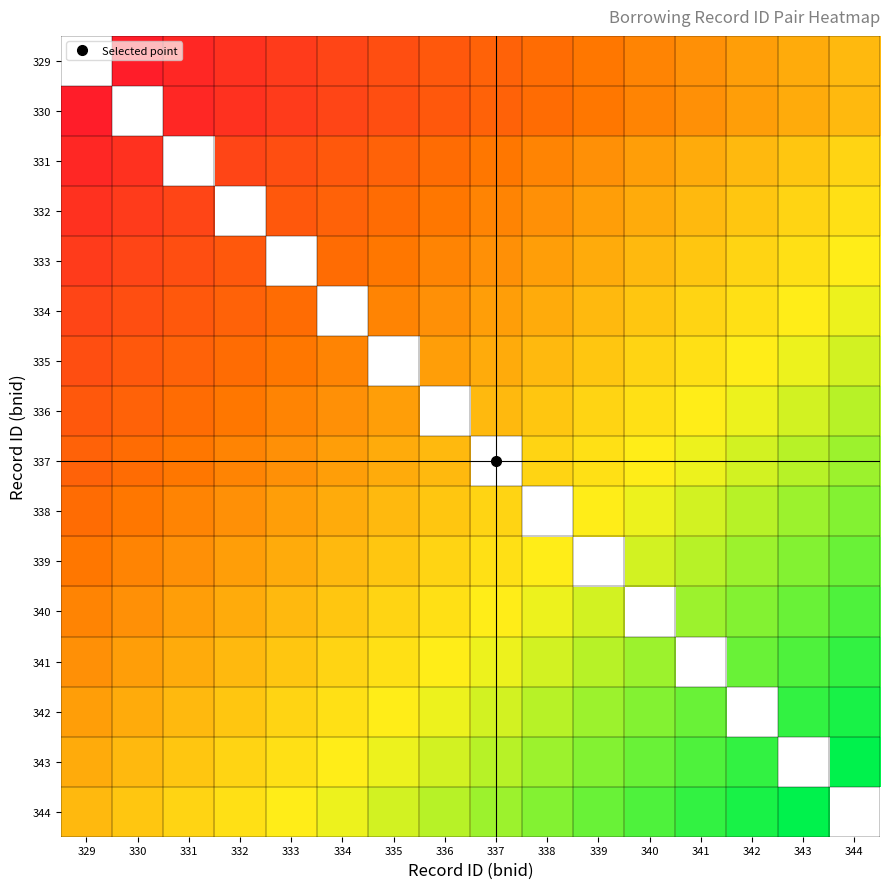

Rank the series by their average value, from lowest to highest.

329, 330, 331, 332, 333, 334, 335, 336, 337, 338, 339, 340, 341, 342, 343, 344